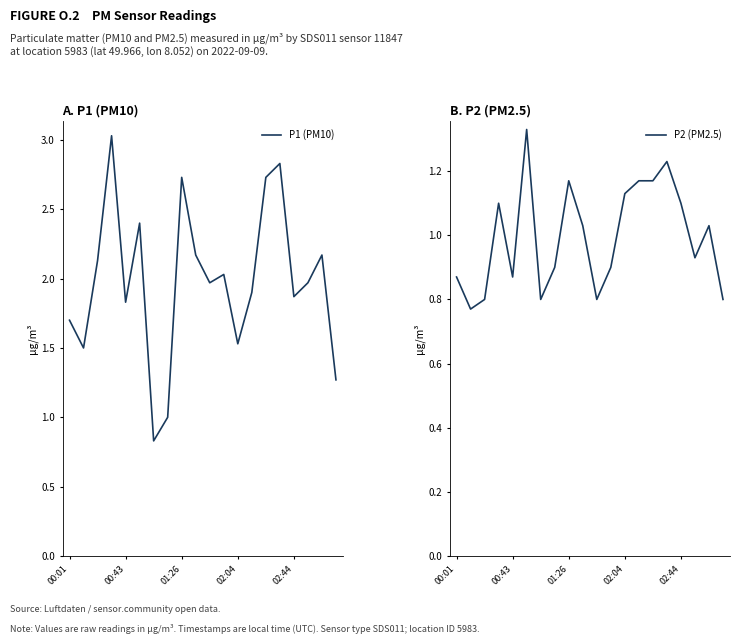

What are all the series names shown in the legend?

P1 (PM10), P2 (PM2.5)